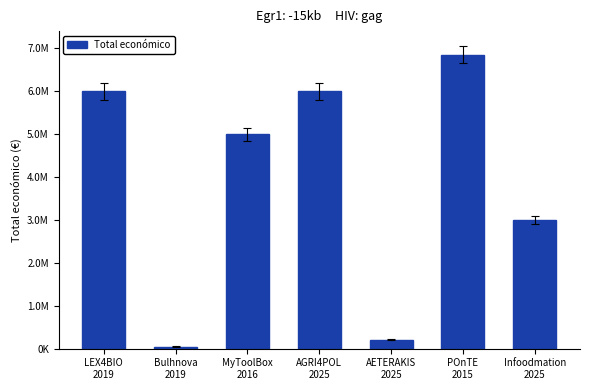

Approximately how many times larger is the value at LEX4BIO
2019 compared to MyToolBox
2016?

1.2